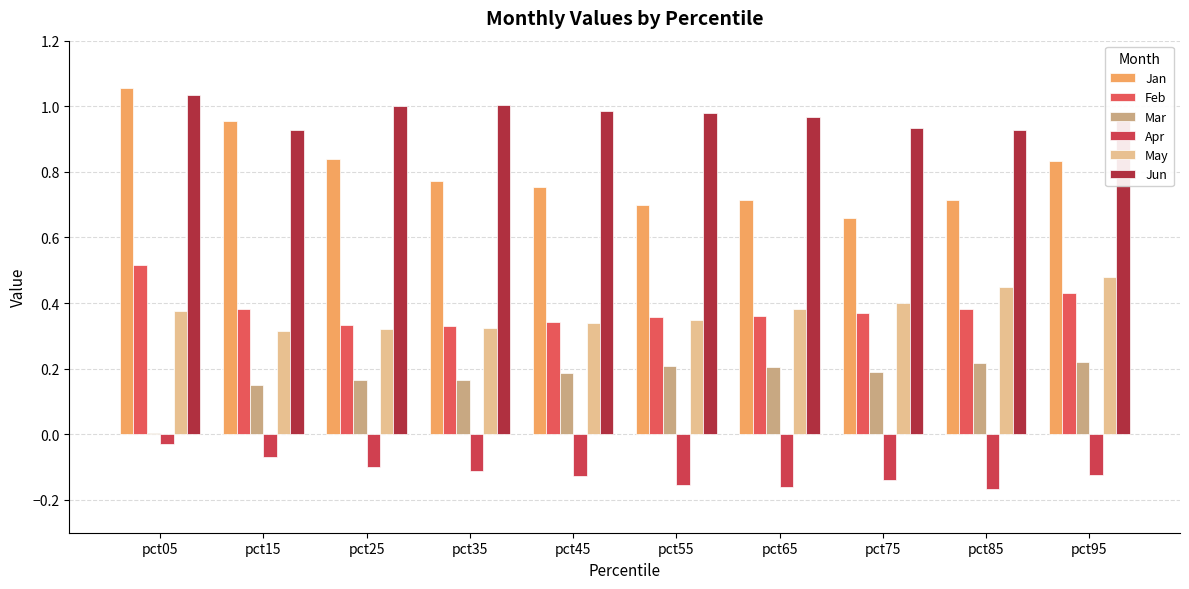

What are all the series names shown in the legend?

Jan, Feb, Mar, Apr, May, Jun